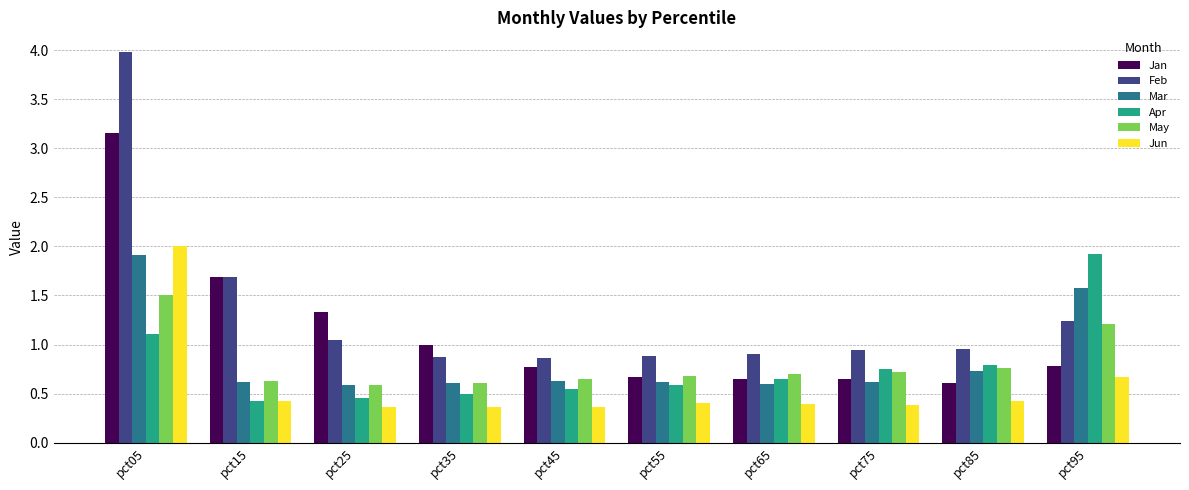

Is it true that Jan equals 0.6 at pct85?

True